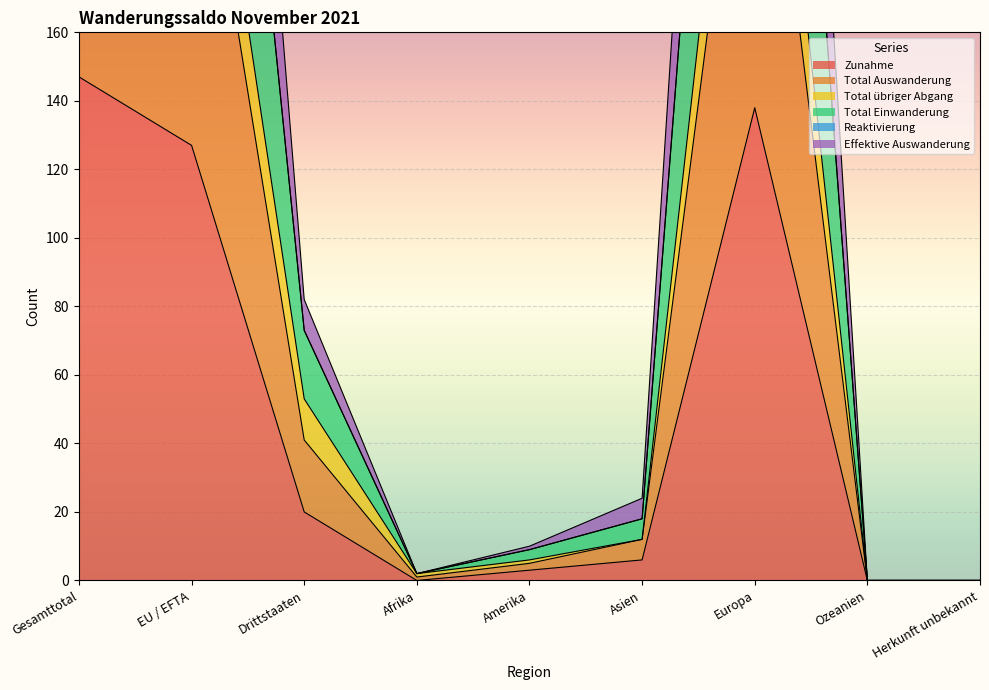

At which label is Zunahme closest to 73?

Drittstaaten